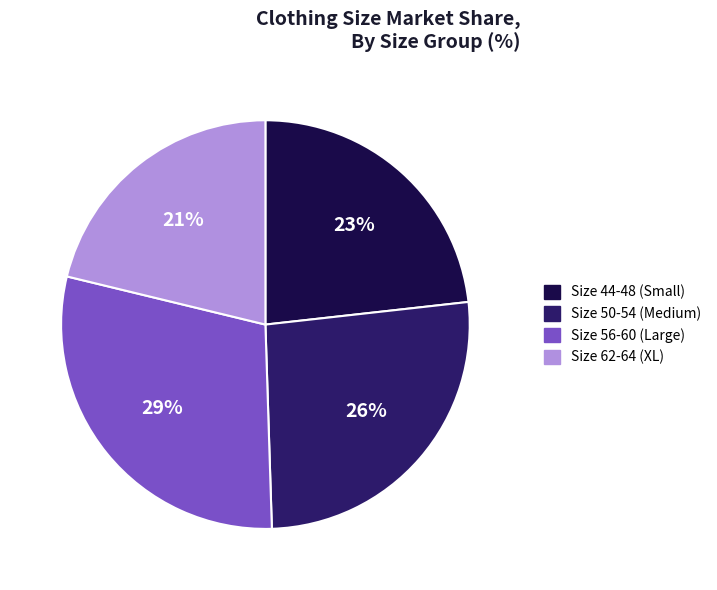

What percentage is the Size 56-60 (Large) slice, to the nearest percent?

29%